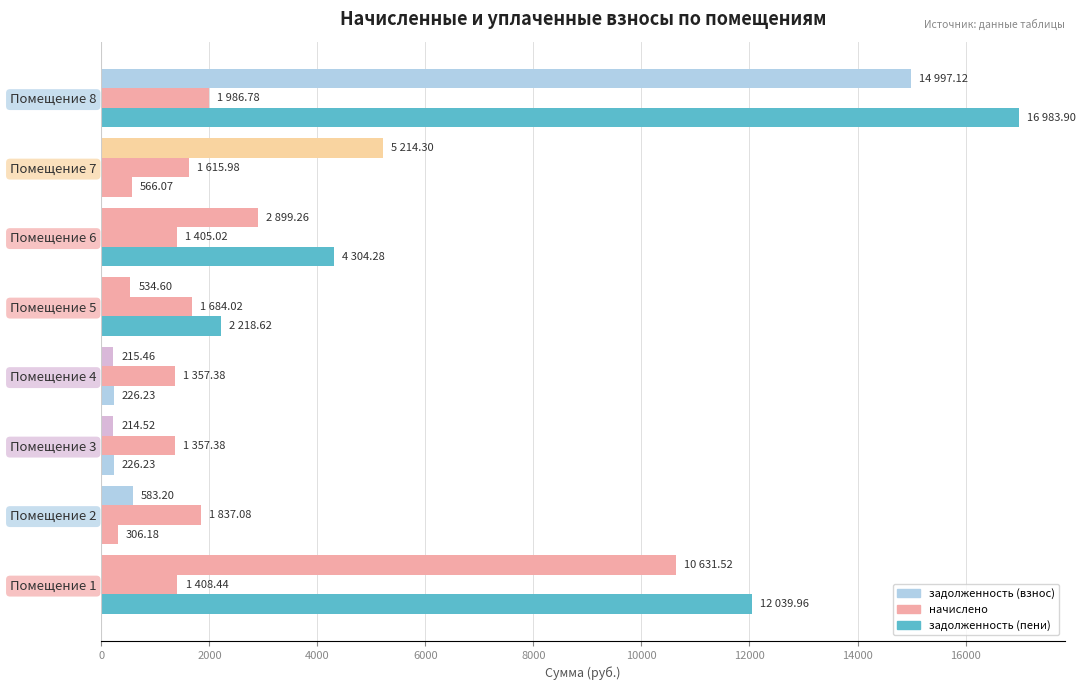

At how many categories does at least one series exceed 2435?

4